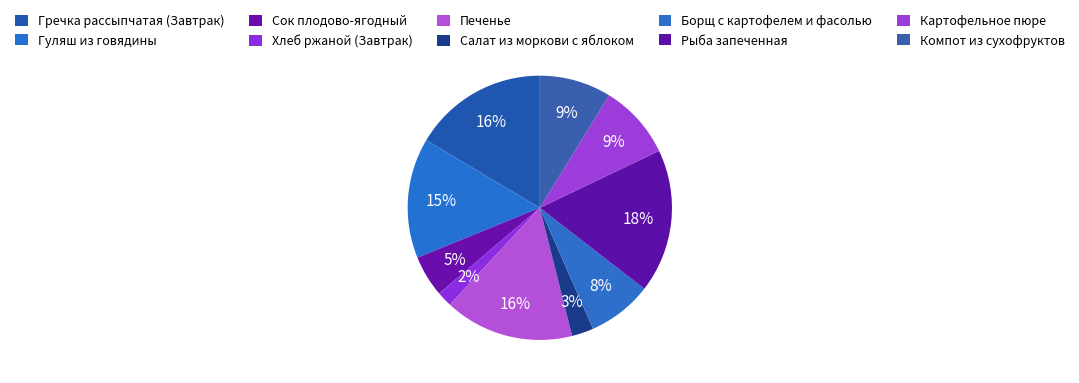

To the nearest percent, what is the difference between the largest and smallest slice percentages?

16%